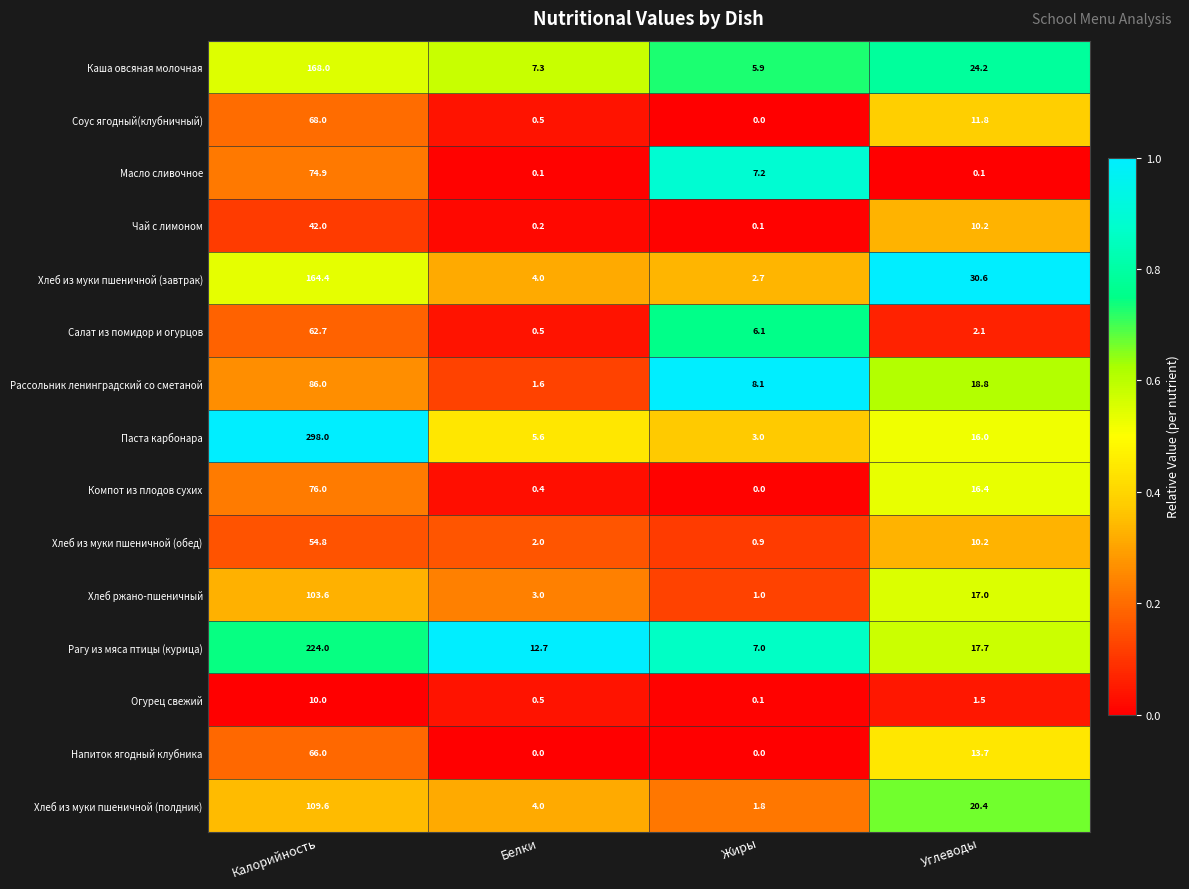

What is the total value across all series at Жиры?

43.9